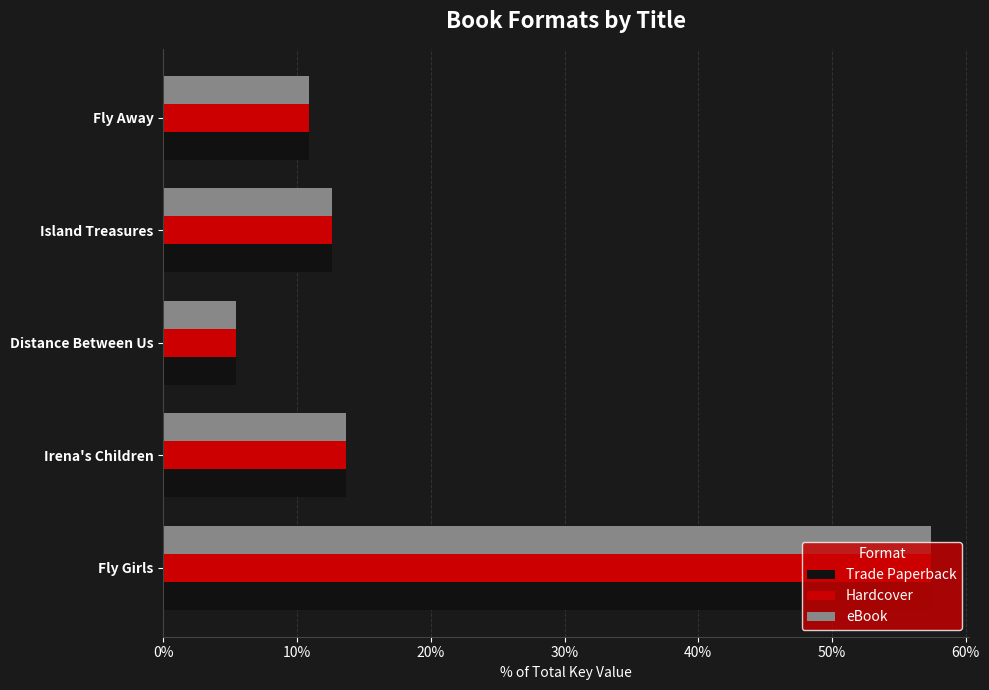

The value of Hardcover at Irena's Children is 13.7. True or false?

True